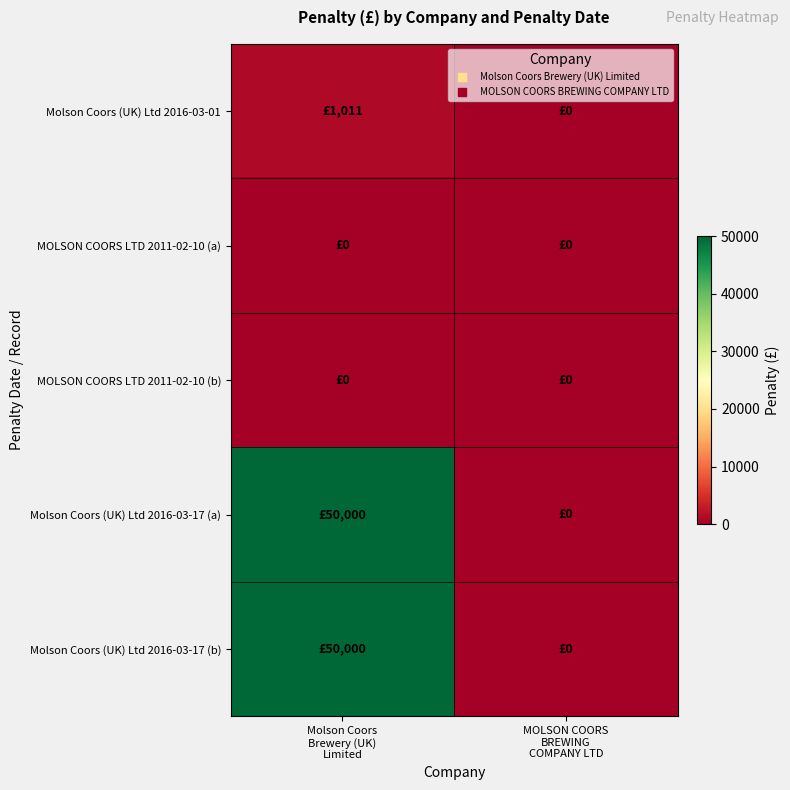

Rank the series by their maximum value, from highest to lowest.

Molson Coors (UK) Ltd 2016-03-17 (a), Molson Coors (UK) Ltd 2016-03-17 (b), Molson Coors (UK) Ltd 2016-03-01, MOLSON COORS LTD 2011-02-10 (a), MOLSON COORS LTD 2011-02-10 (b)